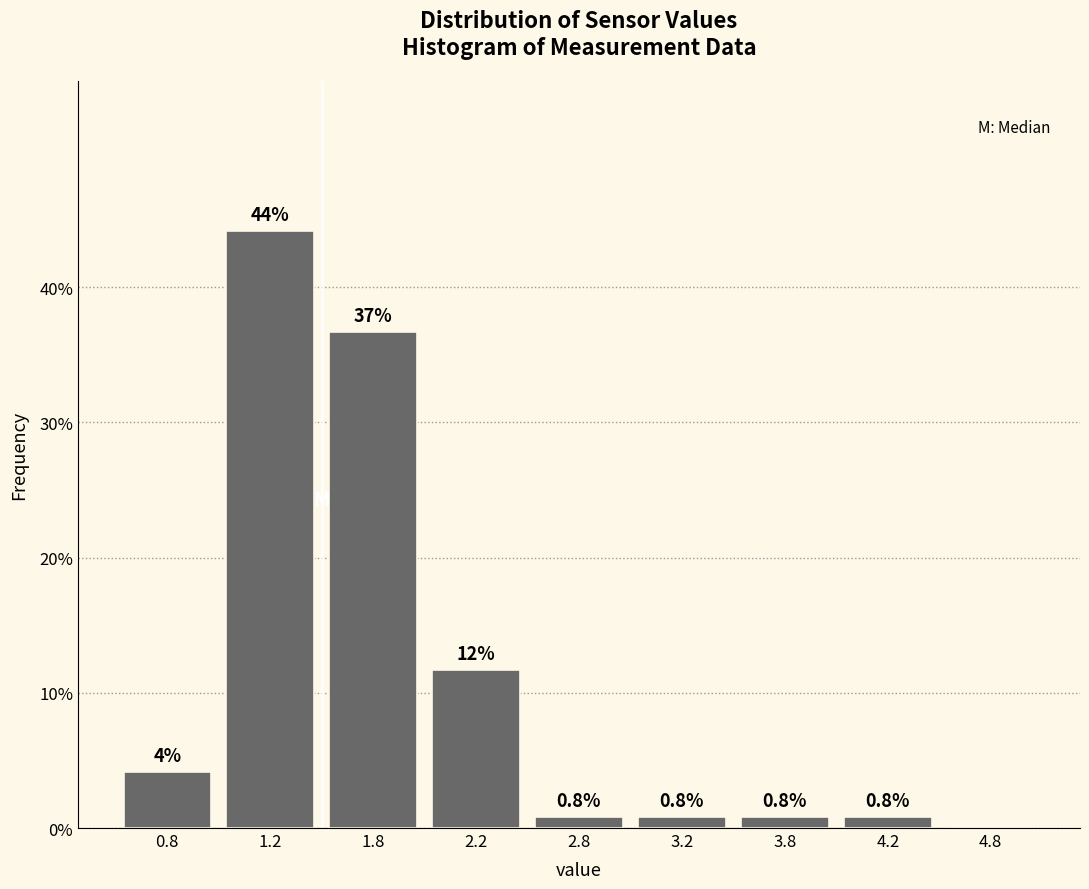

Is it true that the value at 2.2 is 11.7?

True